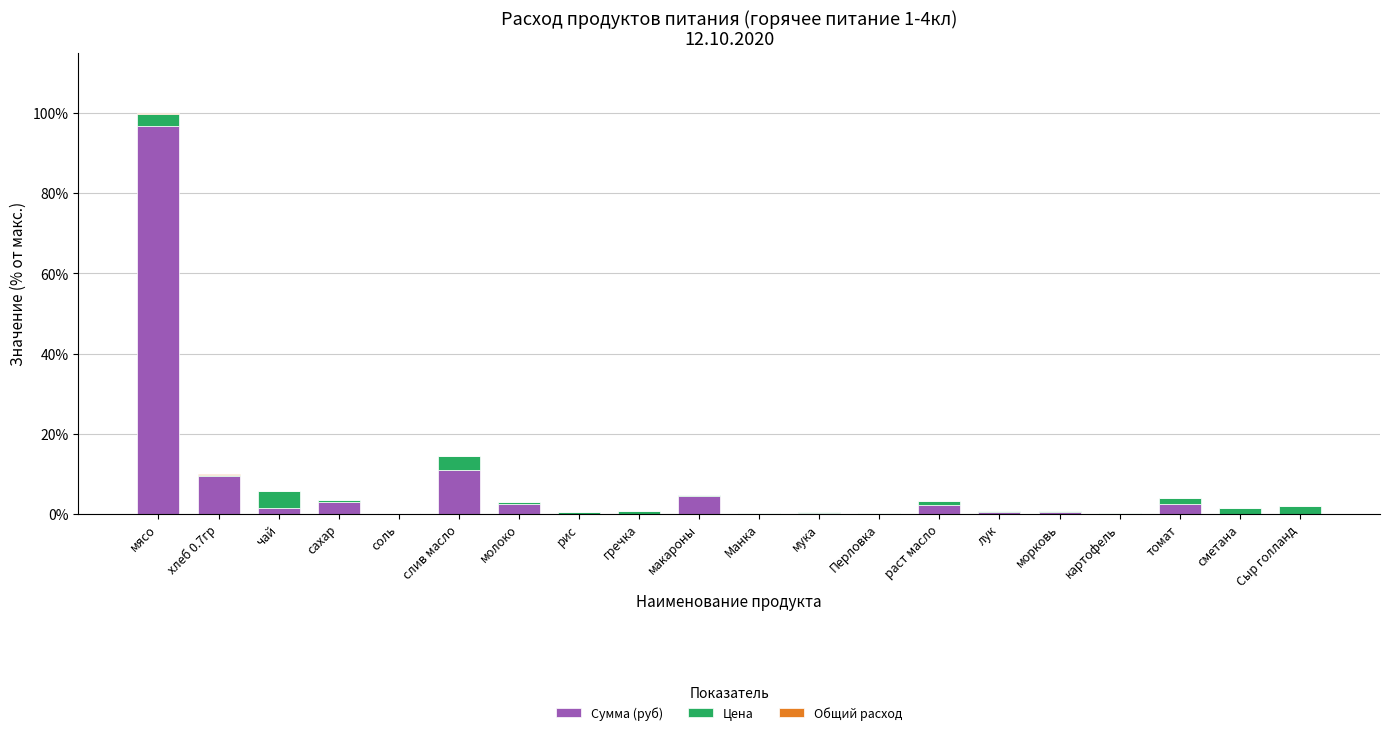

True or false: Сумма (руб) has a value of 15.5 at слив масло.

False